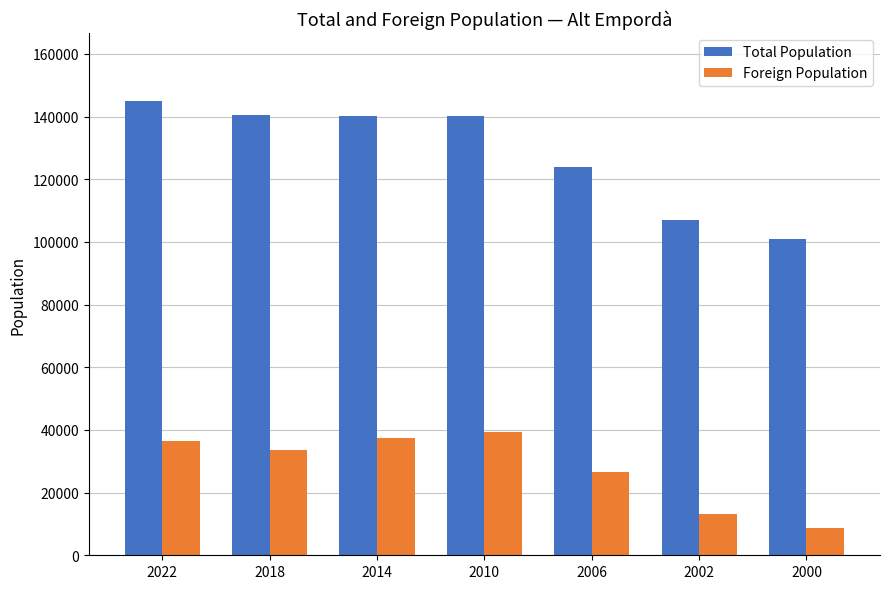

What is the spread (max minus min) of values at 2002?

93596